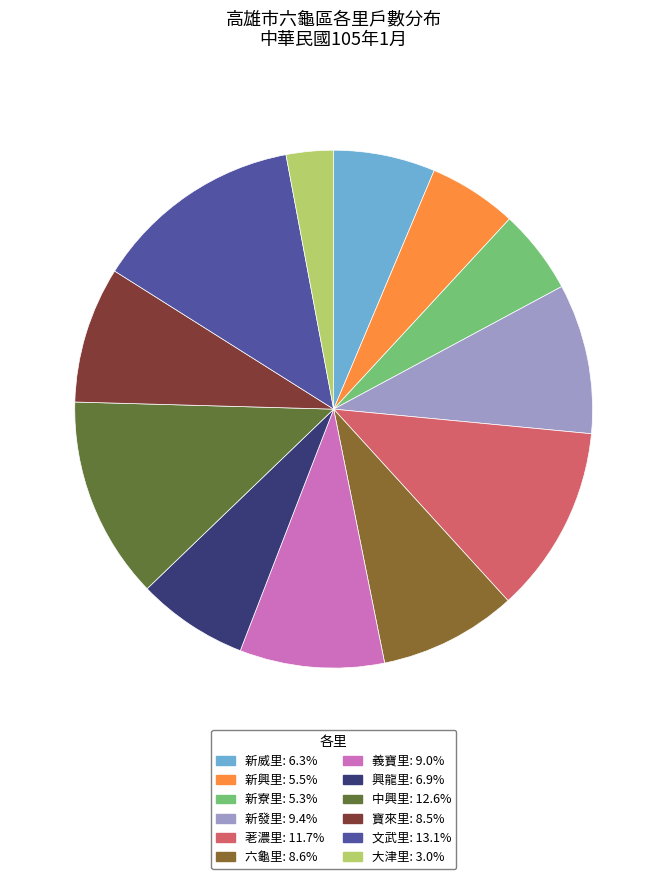

Is there any slice that represents more than half of the pie?

No